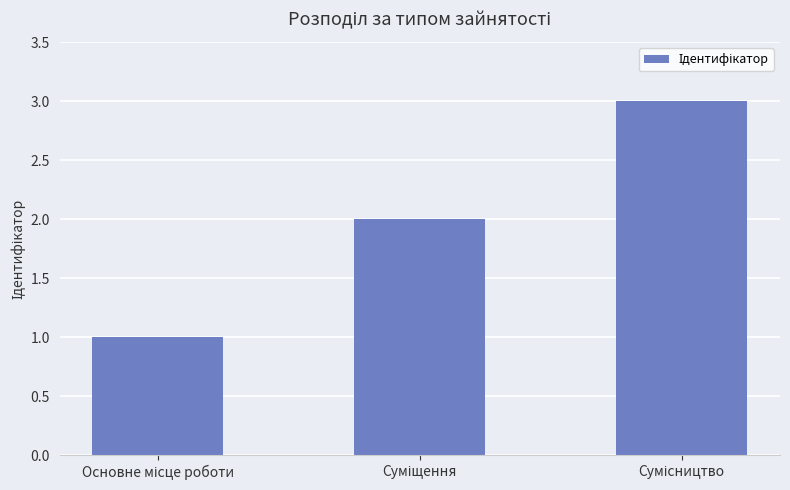

What is the sum of all values?

6